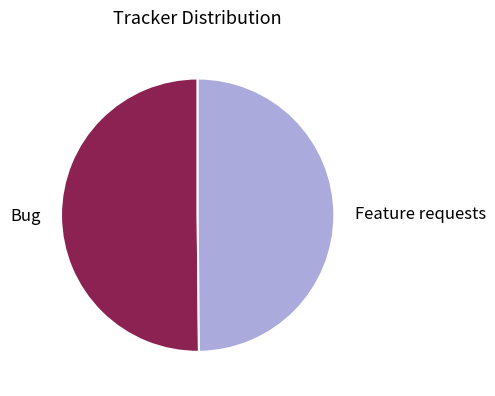

Is it true that Feature requests is 60% of the pie?

False